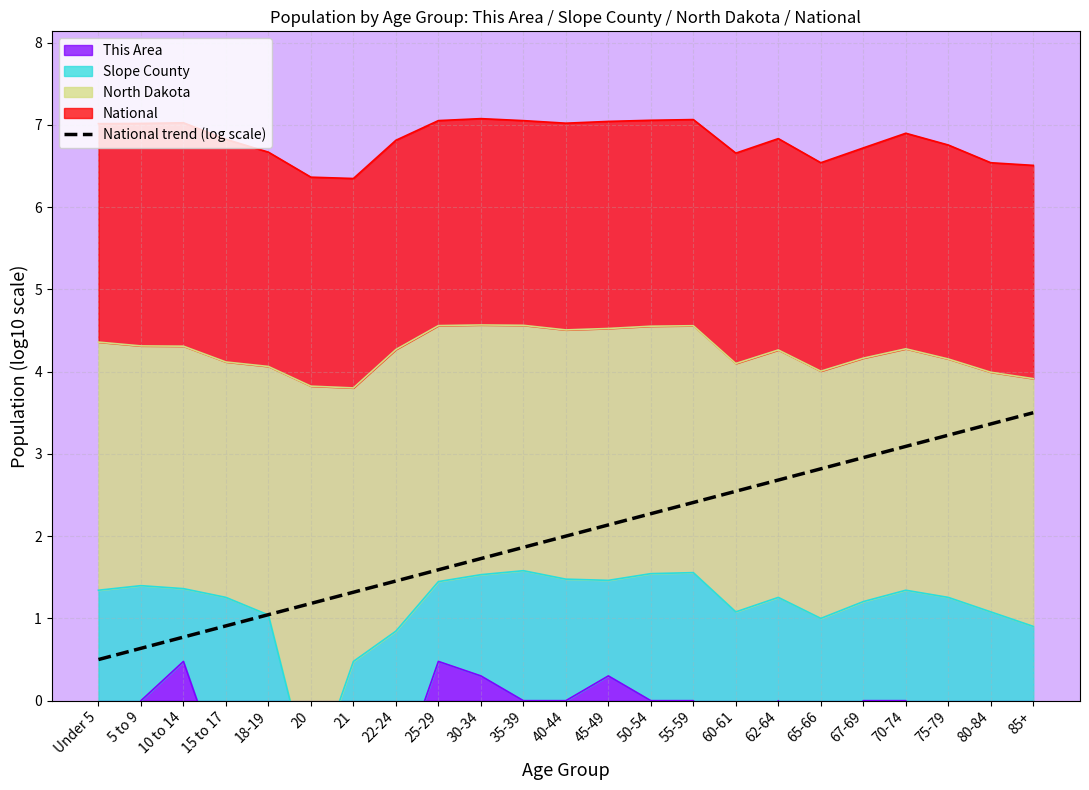

What is the label of the 12th point from the right?

40-44